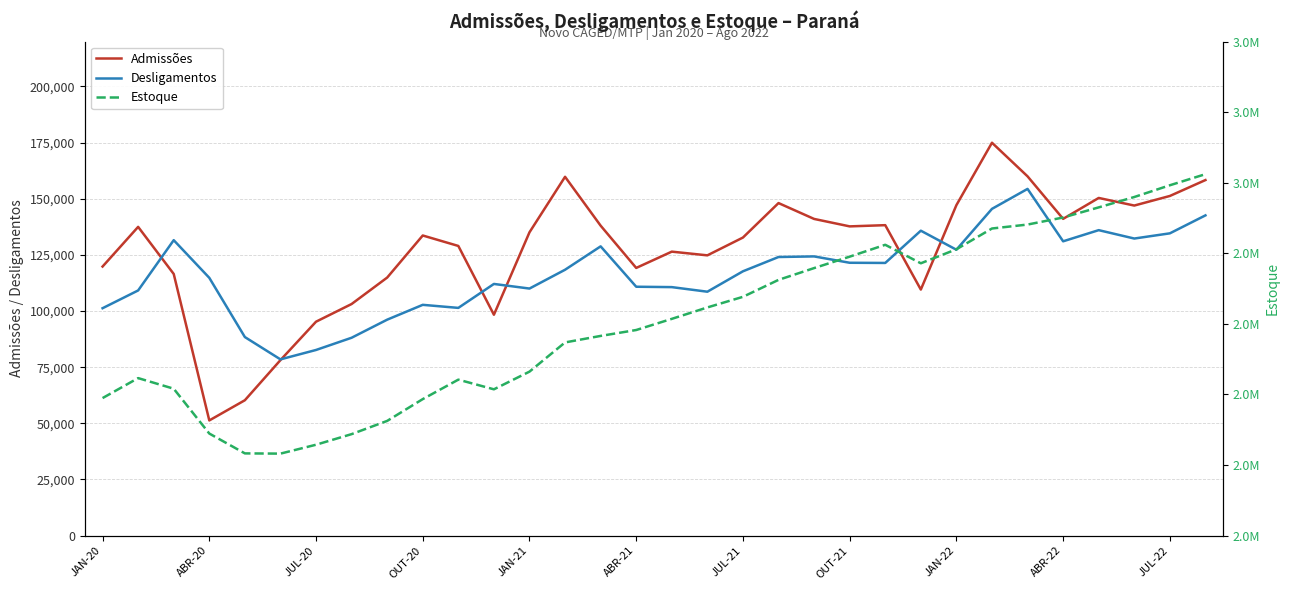

What is the highest value of the Estoque series?

3012106